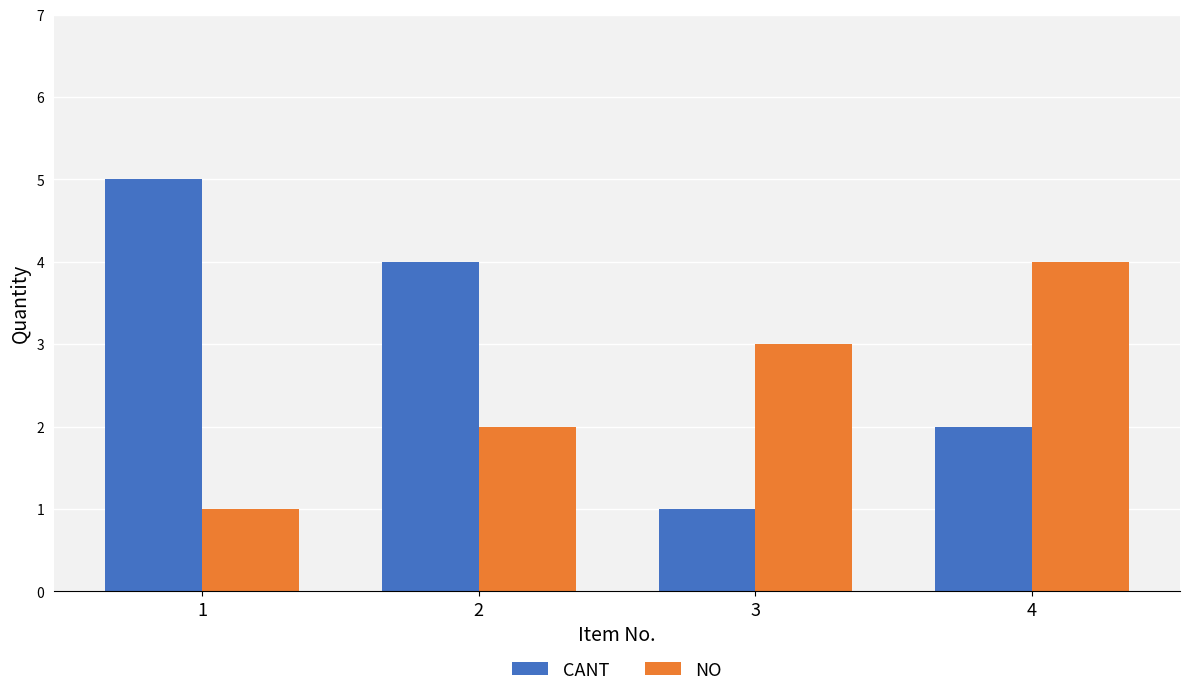

Which label corresponds to the largest value in the chart?

1